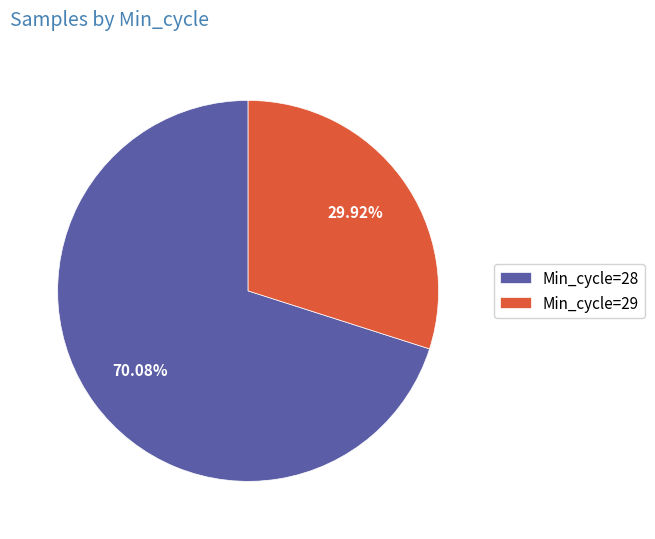

Count the number of slices in the pie.

2